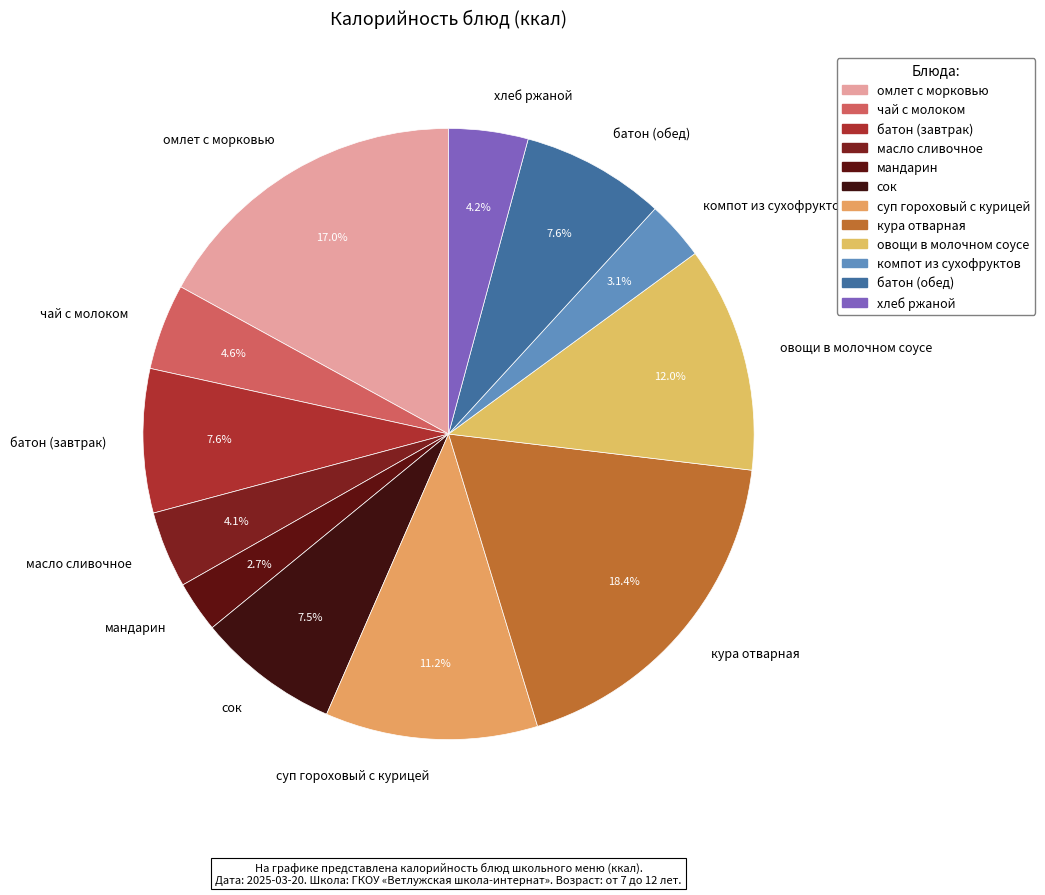

The овощи в молочном соусе slice represents 12% of the pie. True or false?

True